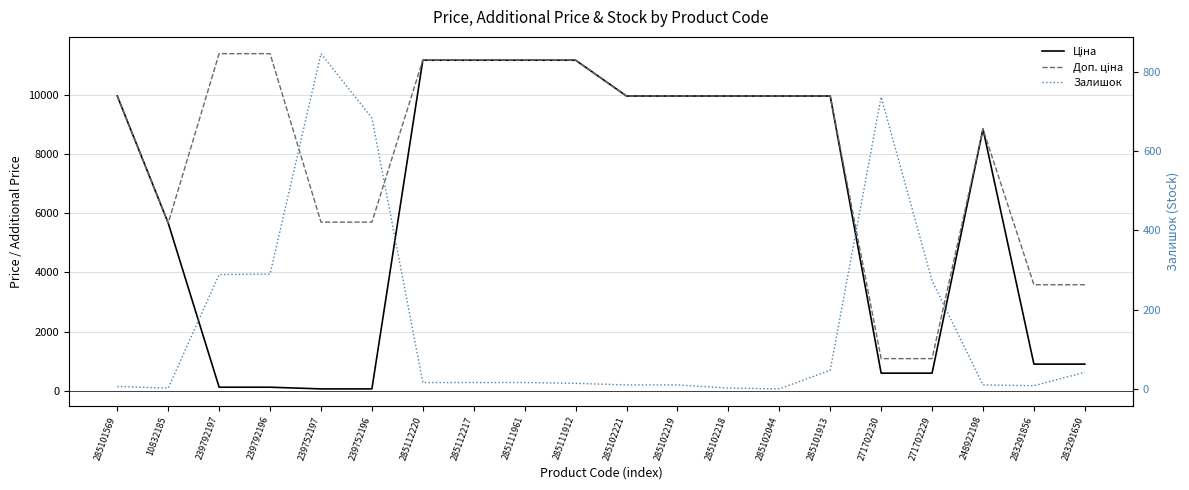

What is the average value of the Доп. ціна series?

8134.7